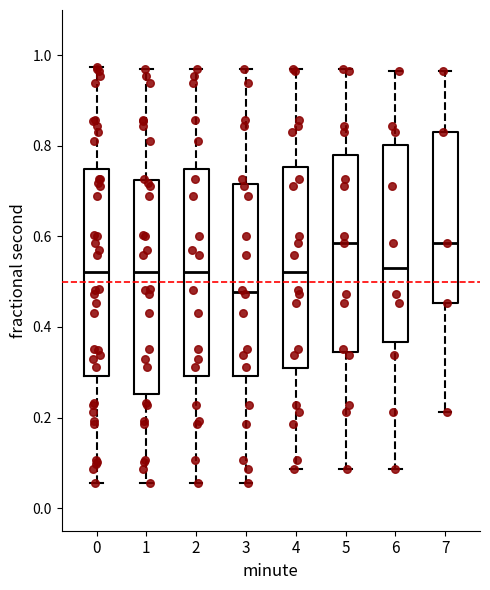

Which box's median line is the lowest?

3